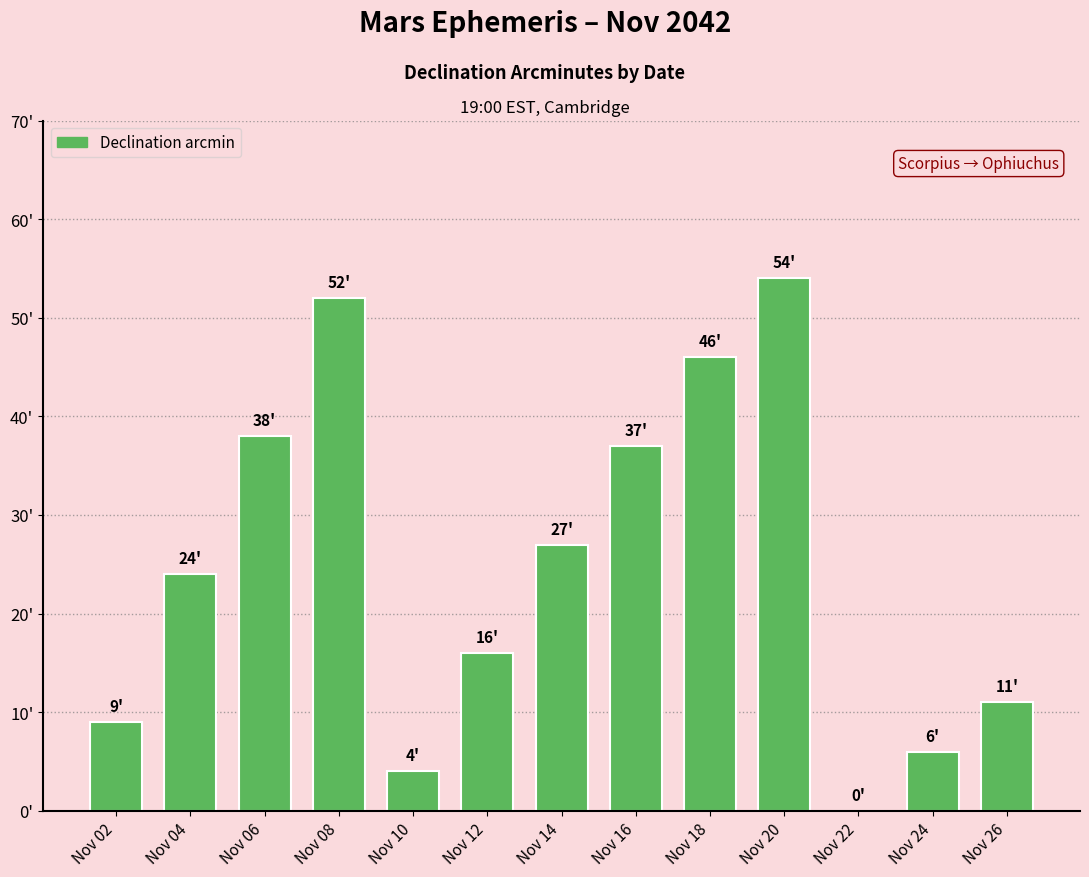

What is the ratio of the value at Nov 26 to the value at Nov 08?

0.2